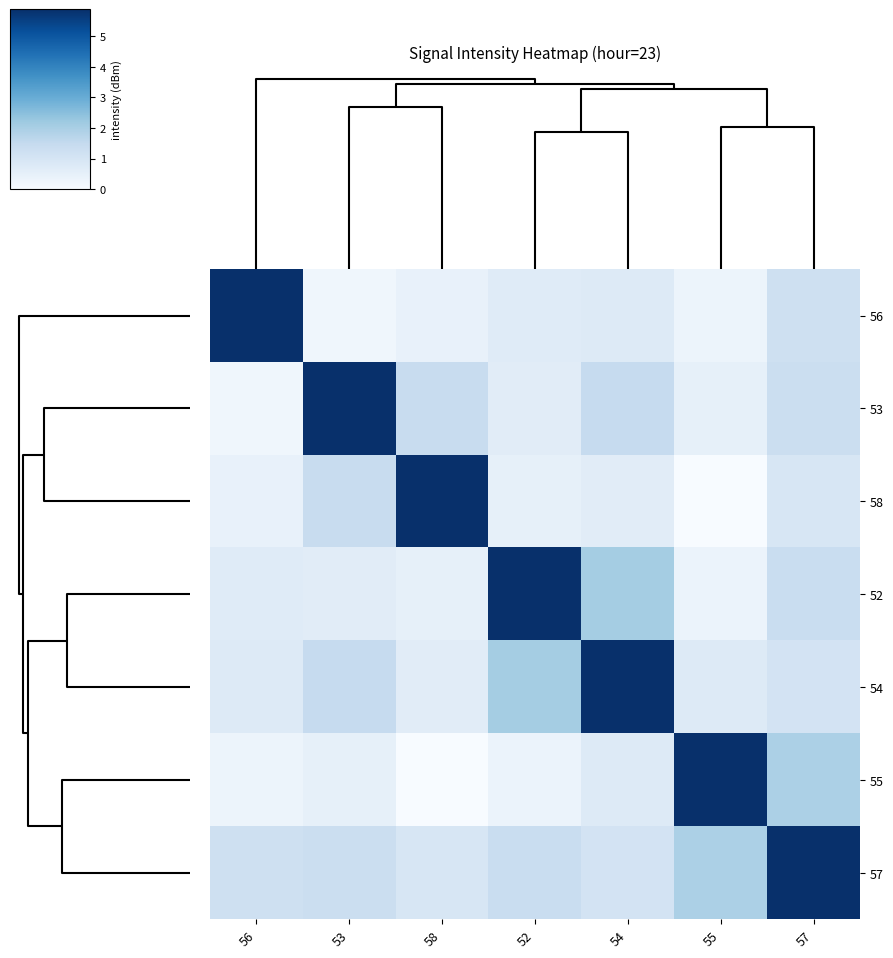

How many data points does each series have?

7